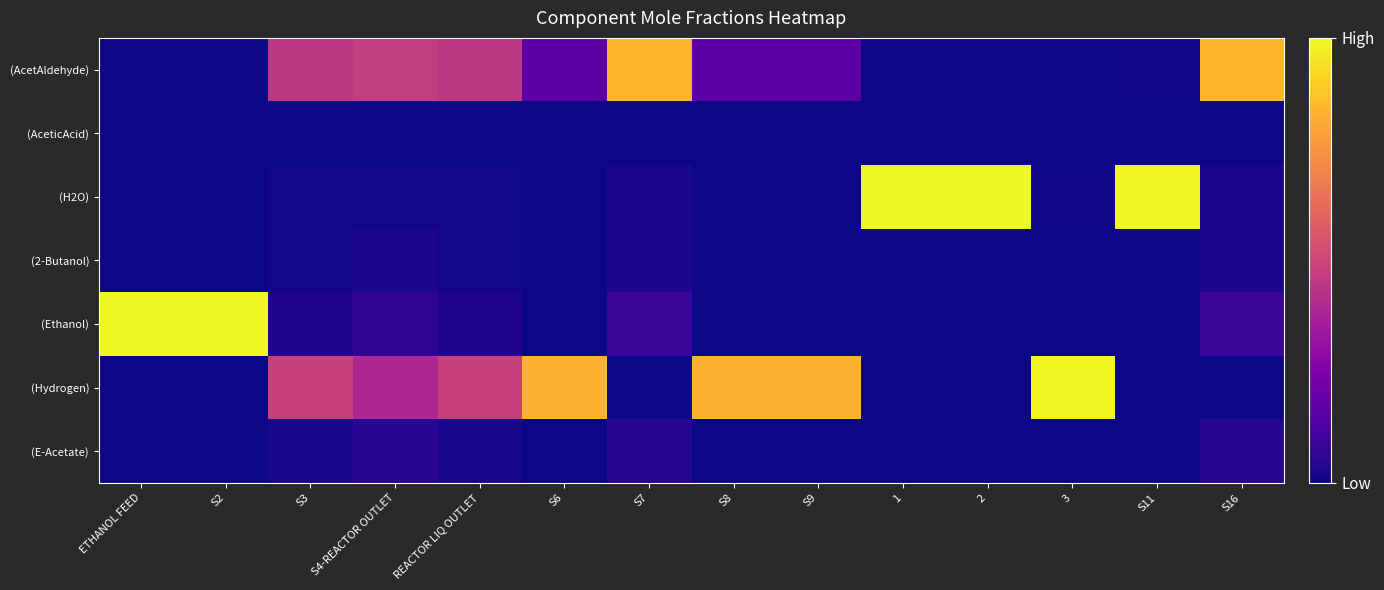

Reading left to right, list all the values displayed in this chart.

(AcetAldehyde): ETHANOL FEED=0.0	S2=0.0	S3=0.4	S4-REACTOR OUTLET=0.5	REACTOR LIQ OUTLET=0.4	S6=0.2	S7=0.8	S8=0.2	S9=0.2	1=0.0	2=0.0	3=0.0	S11=0.0	S16=0.8
(AceticAcid): ETHANOL FEED=0.0	S2=0.0	S3=0.0	S4-REACTOR OUTLET=0.0	REACTOR LIQ OUTLET=0.0	S6=0.0	S7=0.0	S8=0.0	S9=0.0	1=0.0	2=0.0	3=0.0	S11=0.0	S16=0.0
(H2O): ETHANOL FEED=0.0	S2=0.0	S3=0.0	S4-REACTOR OUTLET=0.0	REACTOR LIQ OUTLET=0.0	S6=0.0	S7=0.0	S8=0.0	S9=0.0	1=1.0	2=1.0	3=0.0	S11=1.0	S16=0.0
(2-Butanol): ETHANOL FEED=0.0	S2=0.0	S3=0.0	S4-REACTOR OUTLET=0.0	REACTOR LIQ OUTLET=0.0	S6=0.0	S7=0.0	S8=0.0	S9=0.0	1=0.0	2=0.0	3=0.0	S11=0.0	S16=0.0
(Ethanol): ETHANOL FEED=1.0	S2=1.0	S3=0.0	S4-REACTOR OUTLET=0.1	REACTOR LIQ OUTLET=0.0	S6=0.0	S7=0.1	S8=0.0	S9=0.0	1=0.0	2=0.0	3=0.0	S11=0.0	S16=0.1
(Hydrogen): ETHANOL FEED=0.0	S2=0.0	S3=0.5	S4-REACTOR OUTLET=0.4	REACTOR LIQ OUTLET=0.5	S6=0.8	S7=0.0	S8=0.8	S9=0.8	1=0.0	2=0.0	3=1.0	S11=0.0	S16=0.0
(E-Acetate): ETHANOL FEED=0.0	S2=0.0	S3=0.0	S4-REACTOR OUTLET=0.0	REACTOR LIQ OUTLET=0.0	S6=0.0	S7=0.0	S8=0.0	S9=0.0	1=0.0	2=0.0	3=0.0	S11=0.0	S16=0.0